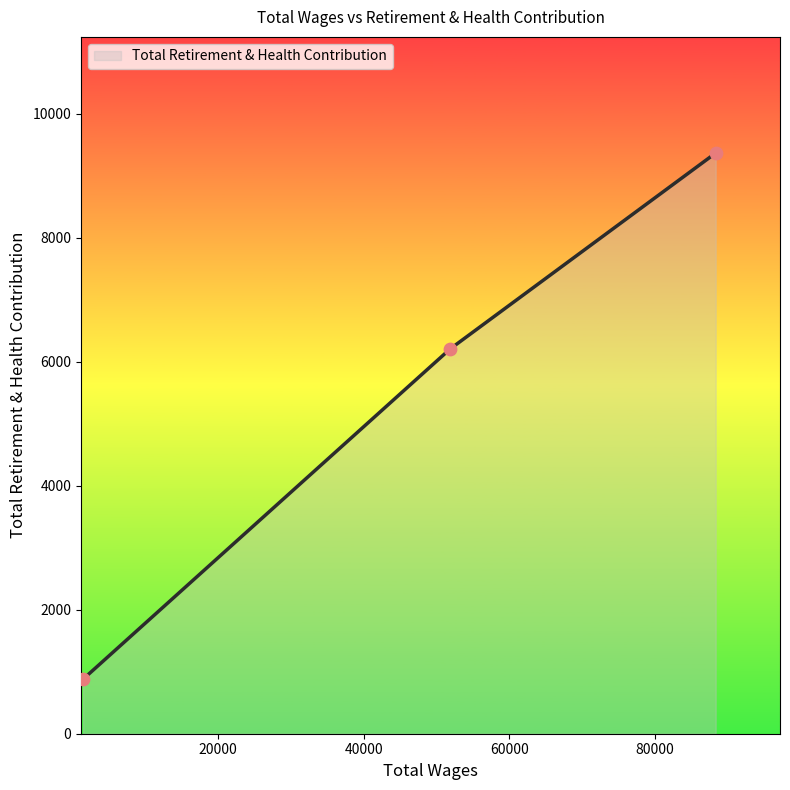

What is the change in value from 88331.0 to 51858.0?

-3160